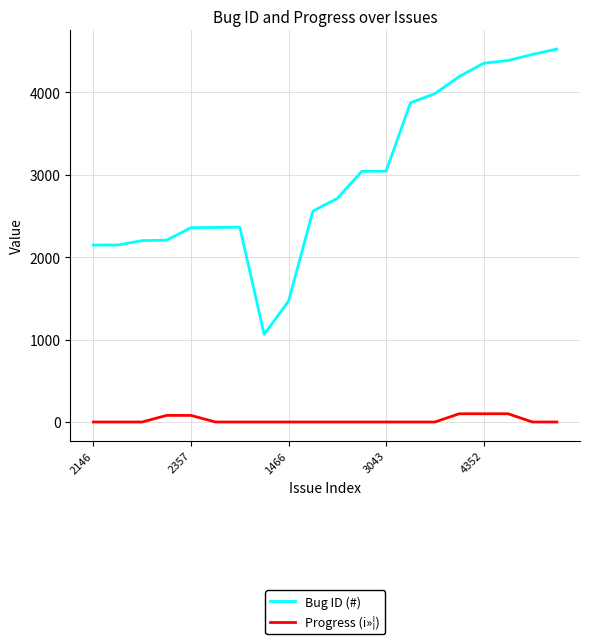

Which series has the widest spread of values?

Bug ID (#)